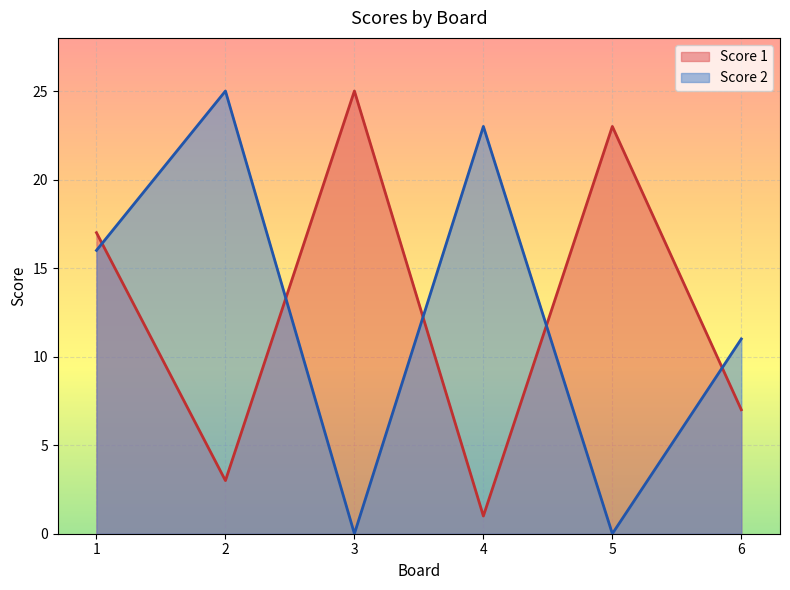

True or false: Score 1 has a value of 2 at 4.

False